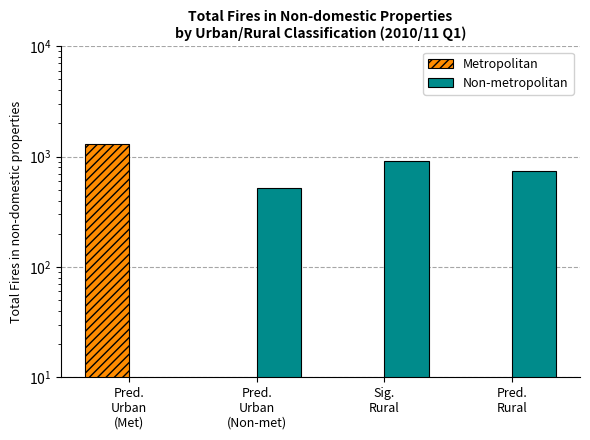

What are all the series names shown in the legend?

Metropolitan, Non-metropolitan